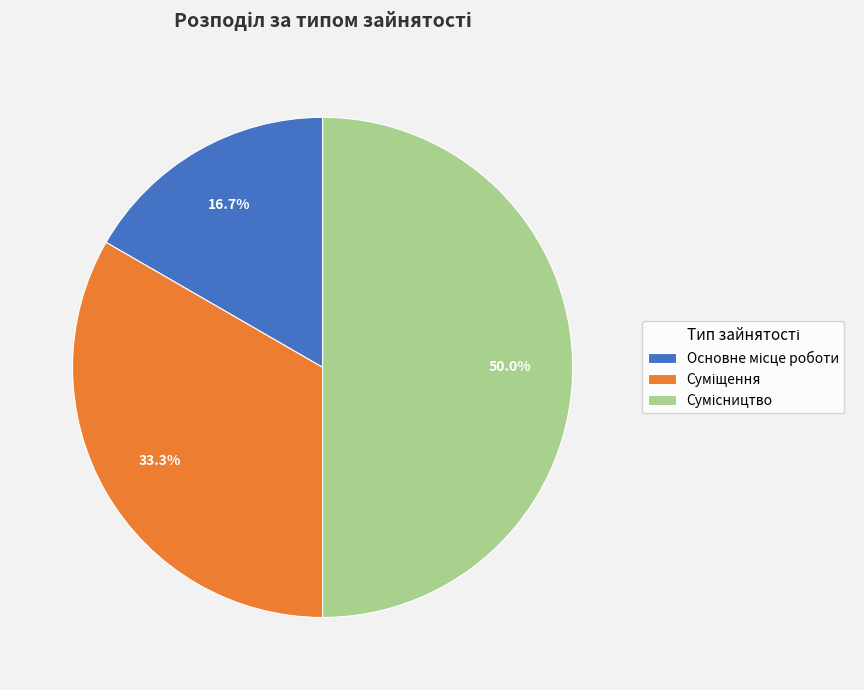

Count the number of slices in the pie.

3